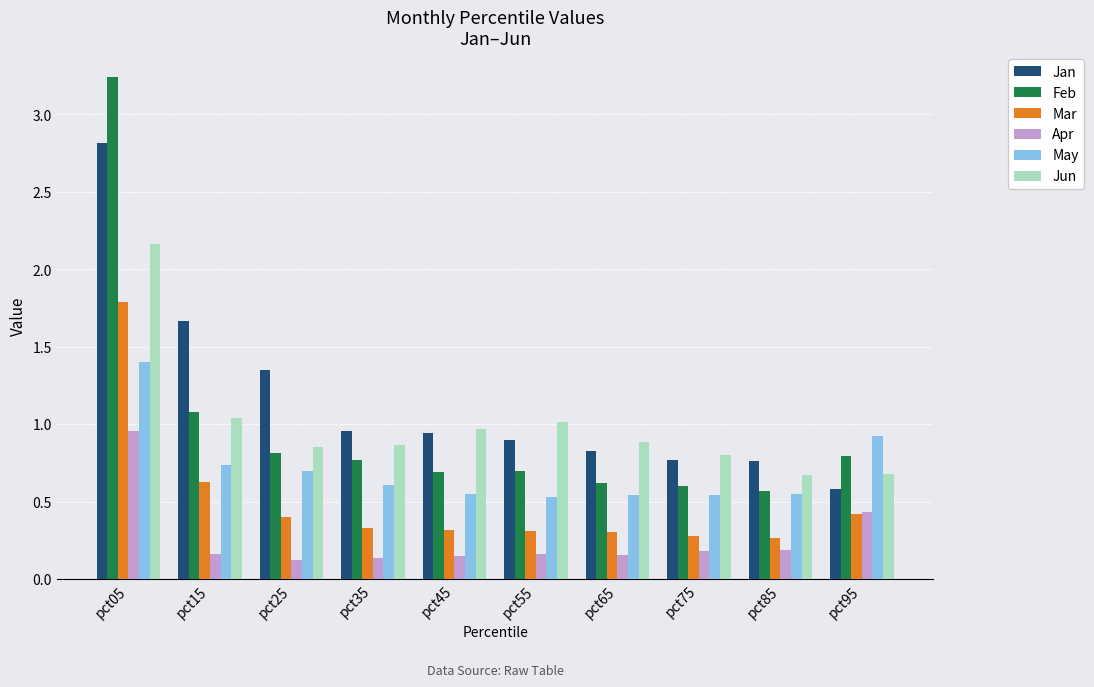

Rank the series at pct75 from lowest to highest value.

Apr, Mar, May, Feb, Jan, Jun